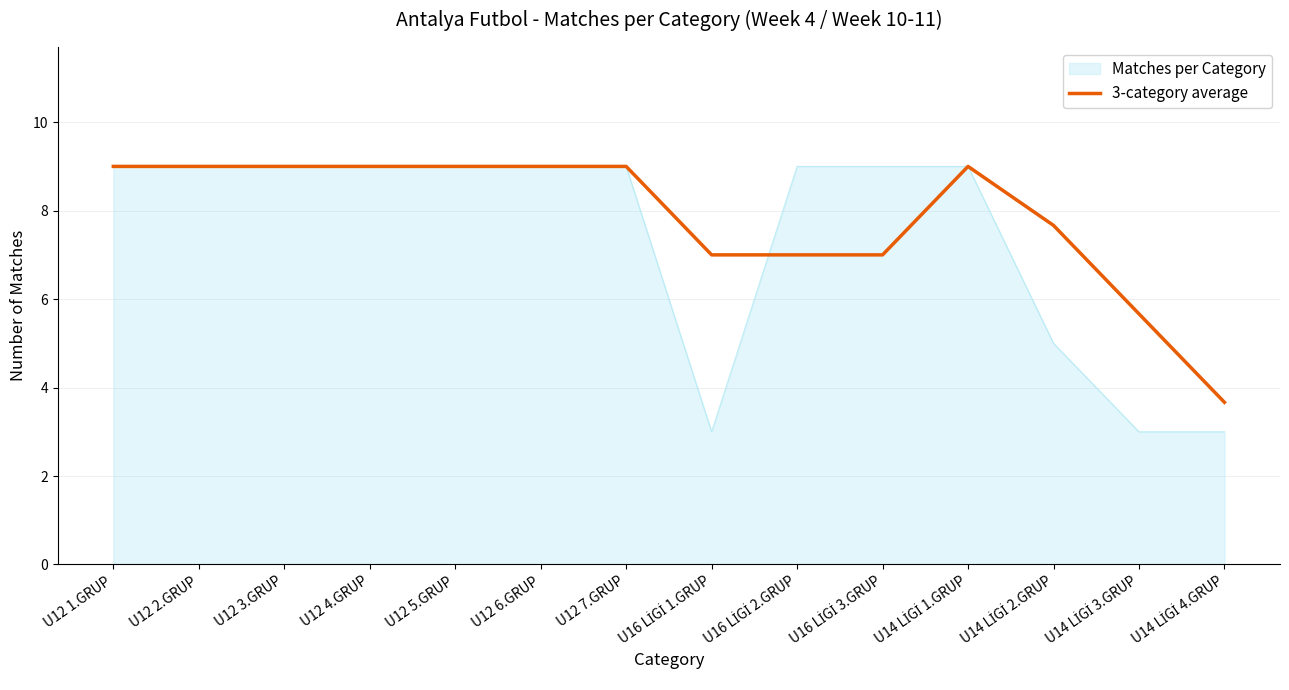

What is the maximum value shown in the chart?

9.0